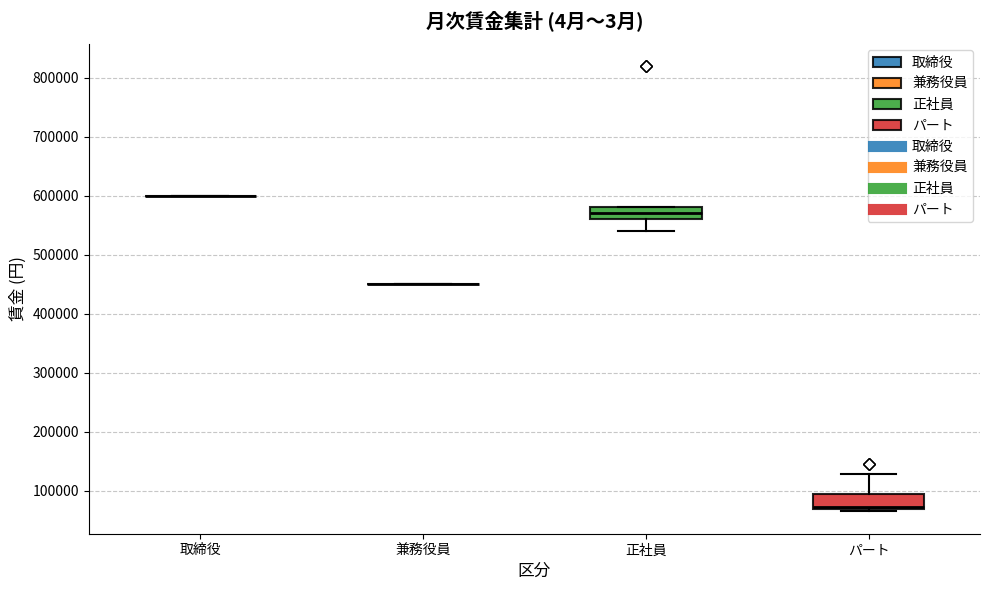

Where does the upper whisker of the box for パート end on the y-axis? The values are not printed on the chart, so give them approximately, as read against the axis.

130000